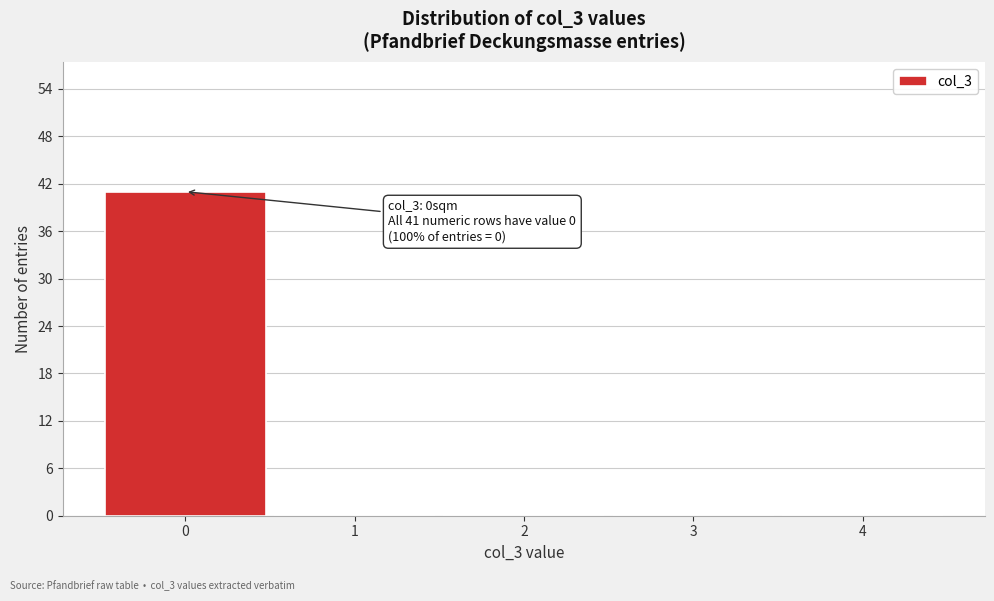

Which range on the x-axis has the tallest bar?

-0.5 to 0.5